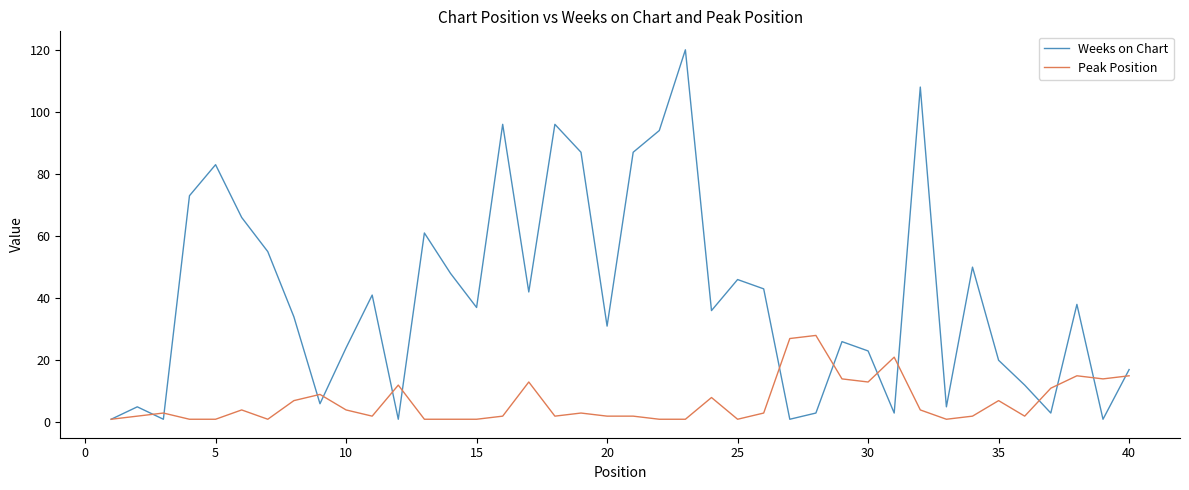

How many lines are shown in the chart?

2